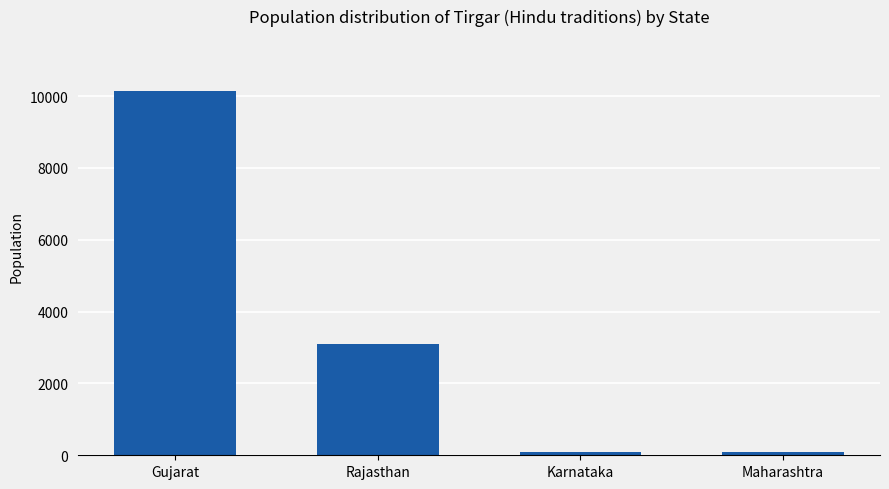

What is the ratio of the value at Maharashtra to the value at Karnataka?

0.8